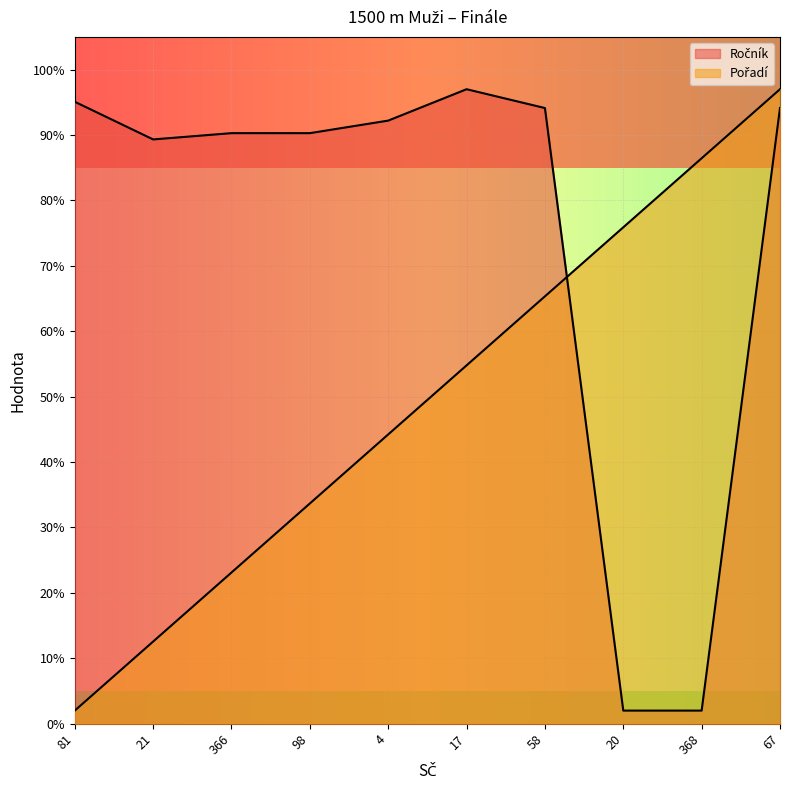

List the series in order of their peak value, lowest first.

Pořadí, Ročník